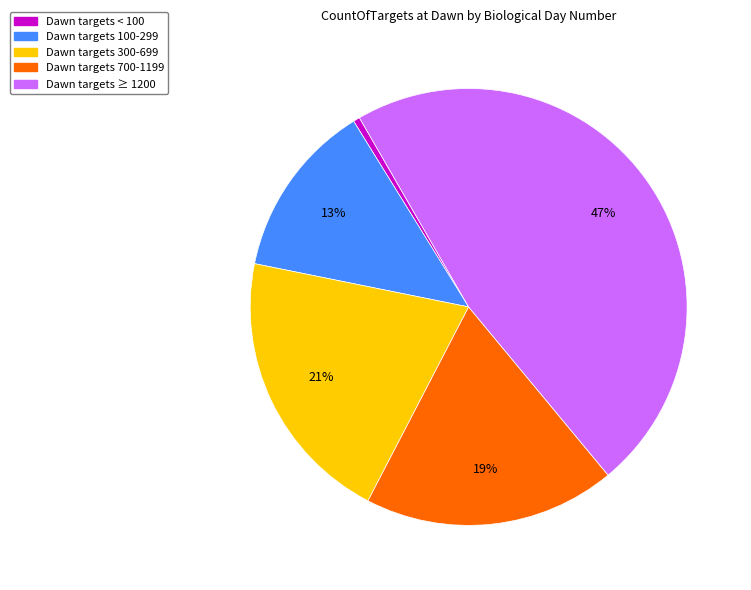

Does any single category account for the majority?

No